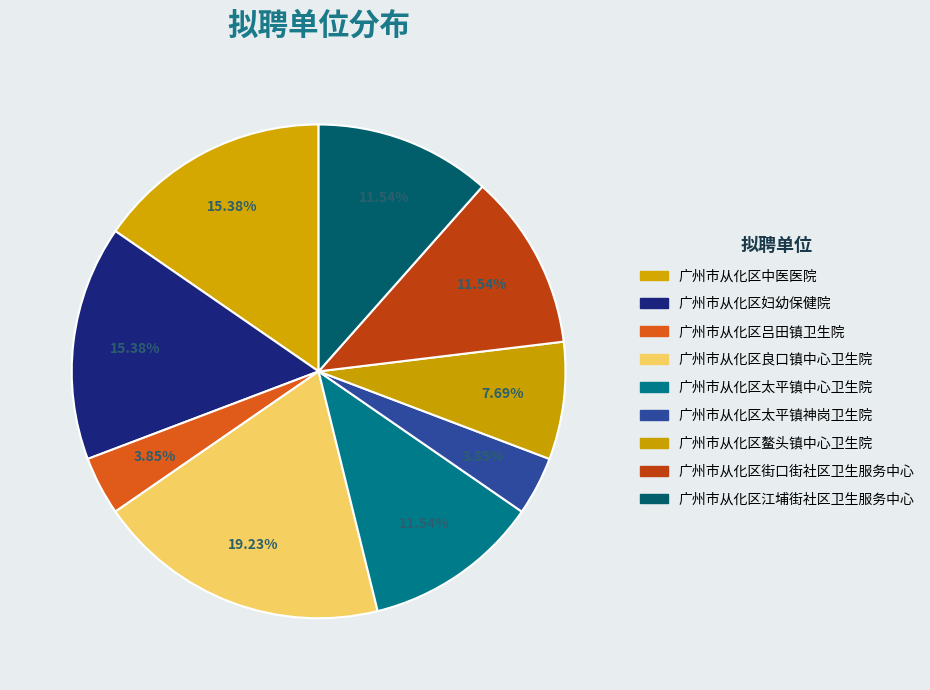

Which has a higher value, 广州市从化区太平镇中心卫生院 or 广州市从化区街口街社区卫生服务中心?

广州市从化区太平镇中心卫生院